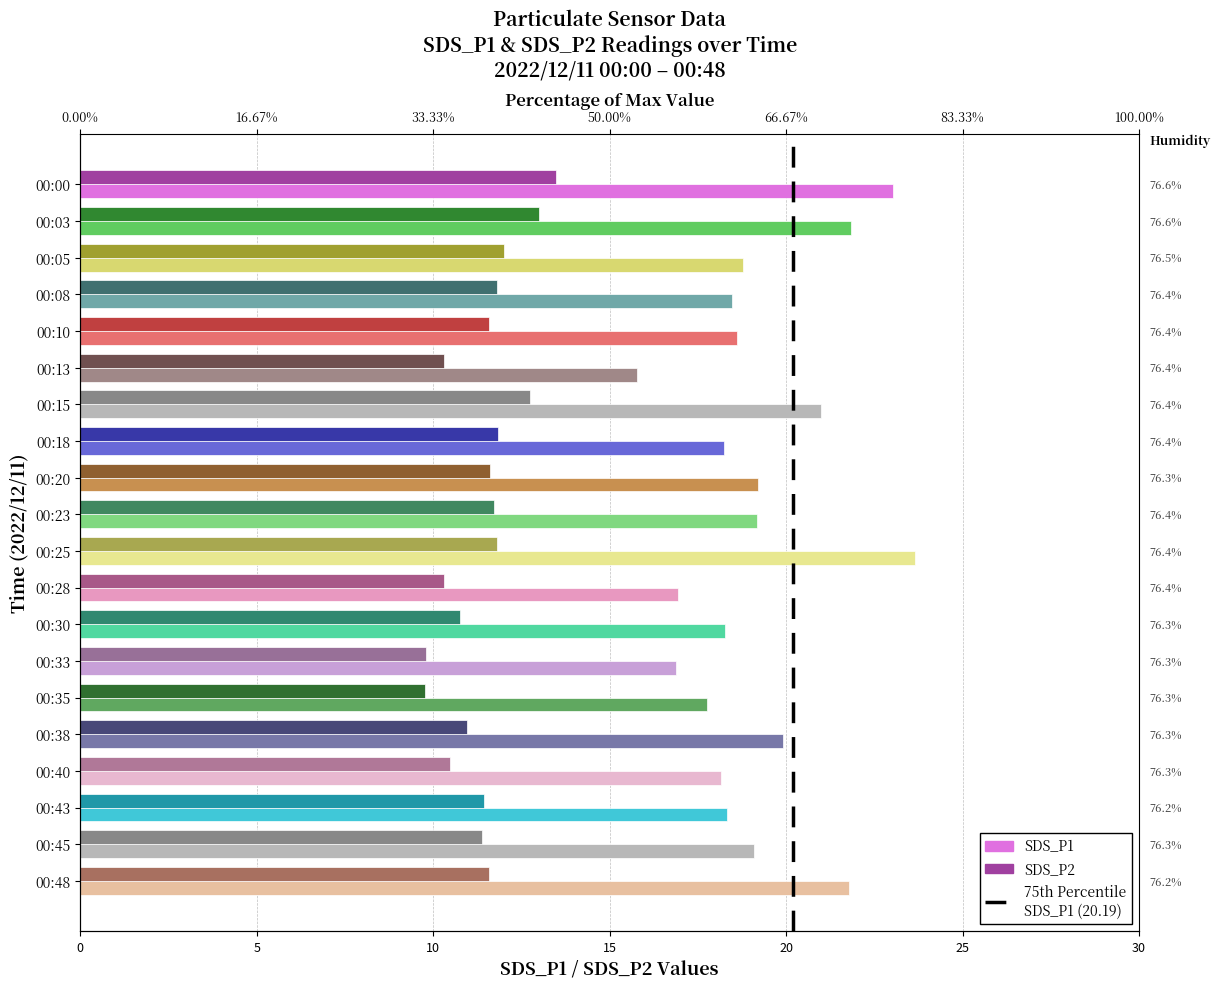

Read the SDS_P1 value at 00:00.

23.0